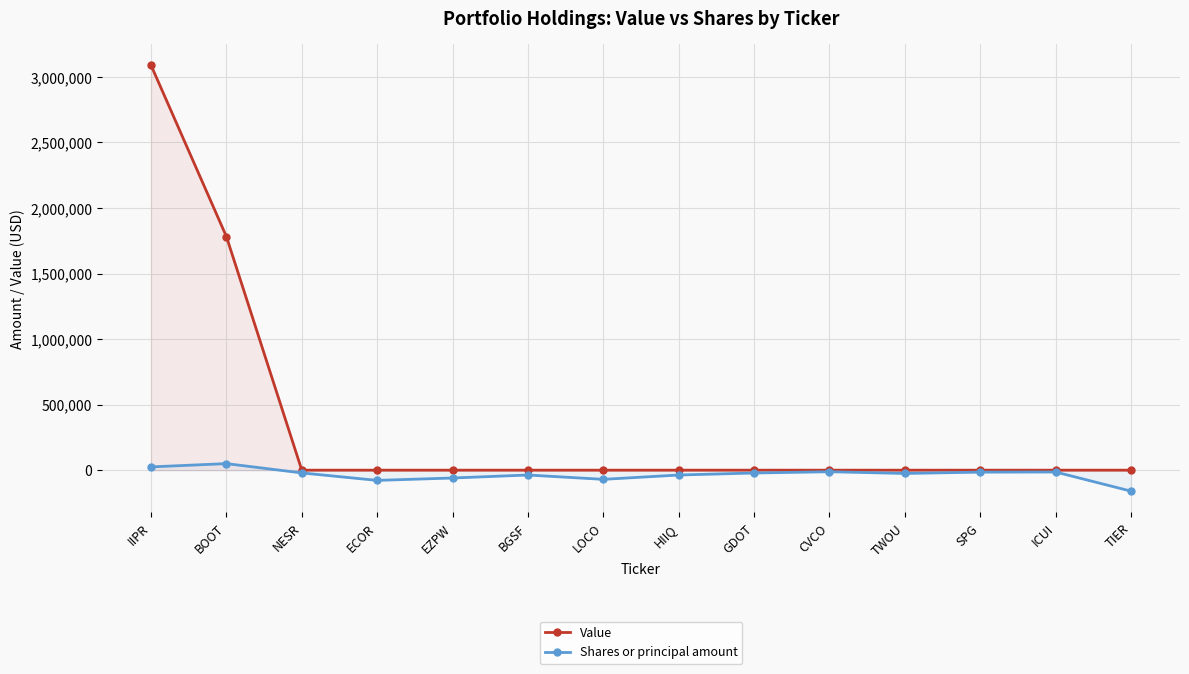

How many distinct data groups are displayed?

2